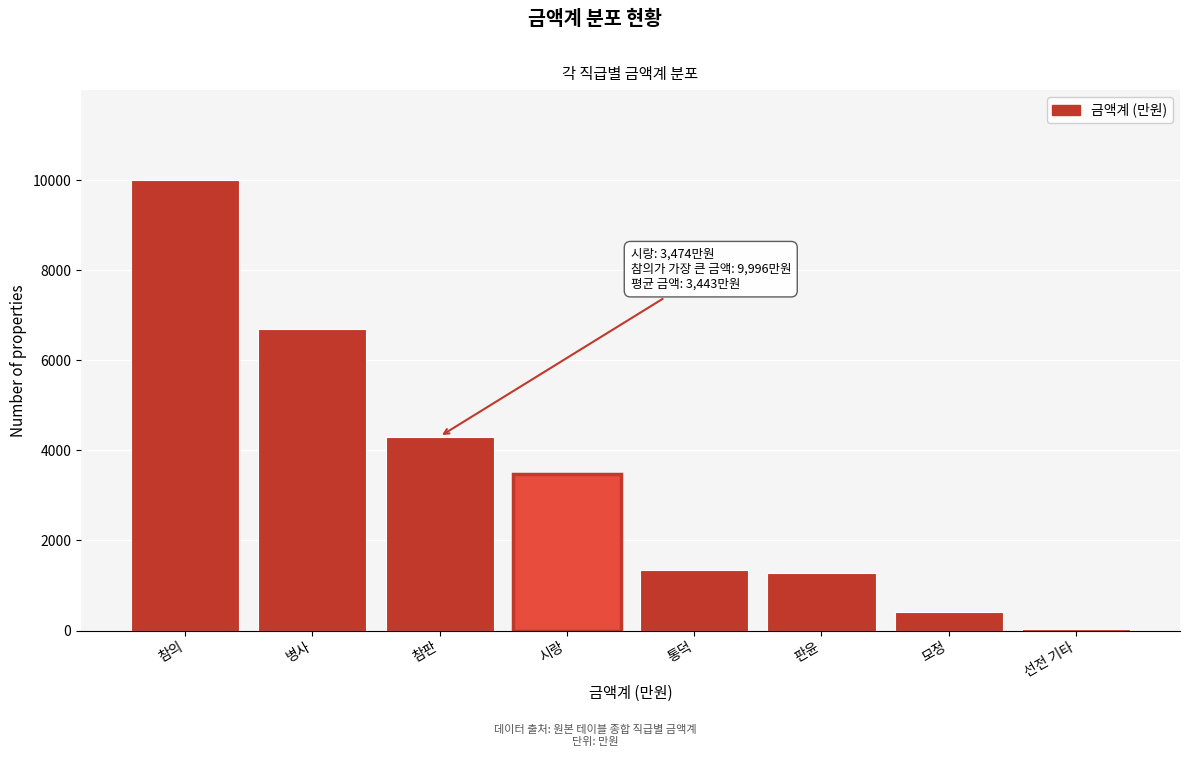

Reading left to right, list all the values displayed in this chart.

참의=9996	병사=6696	참판=4307	시랑=3474	통덕=1341	판윤=1279	모정=415	선전 기타=37